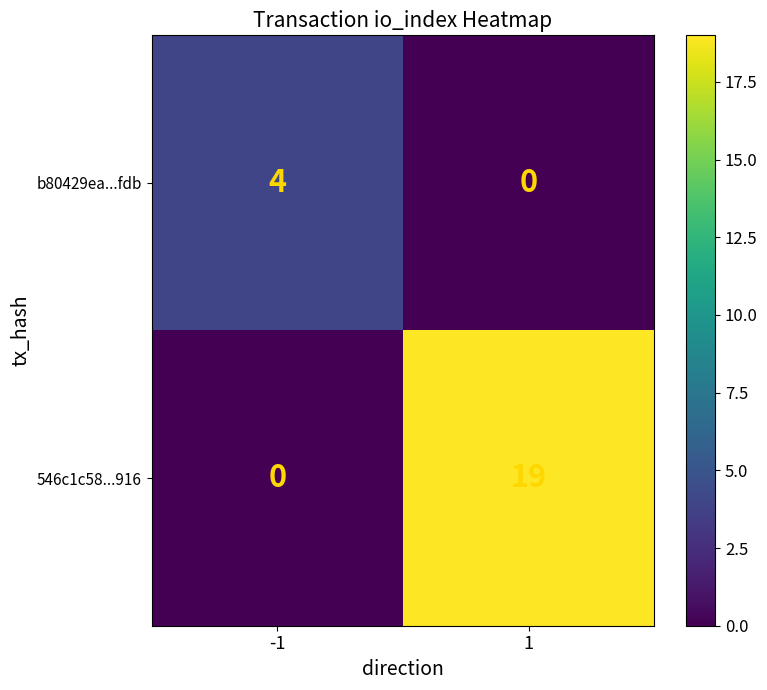

What is the difference between the highest and lowest values at -1?

4